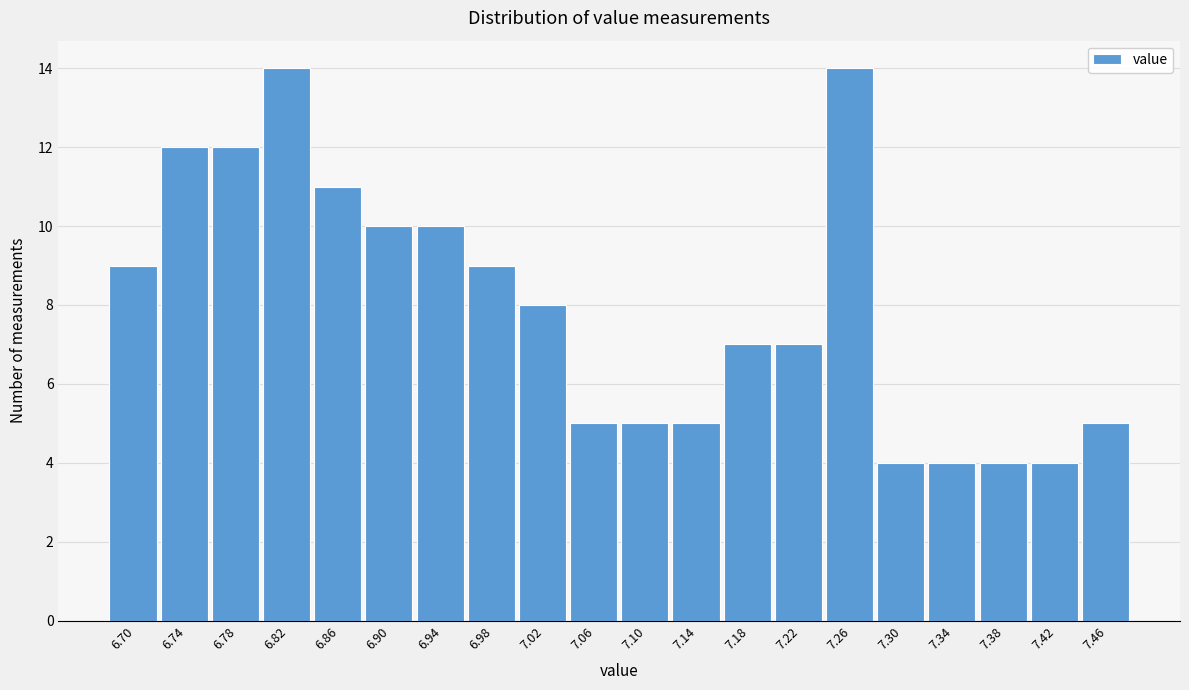

Reading right to left, what are all the values shown in this chart?

5	4	4	4	4	14	7	7	5	5	5	8	9	10	10	11	14	12	12	9